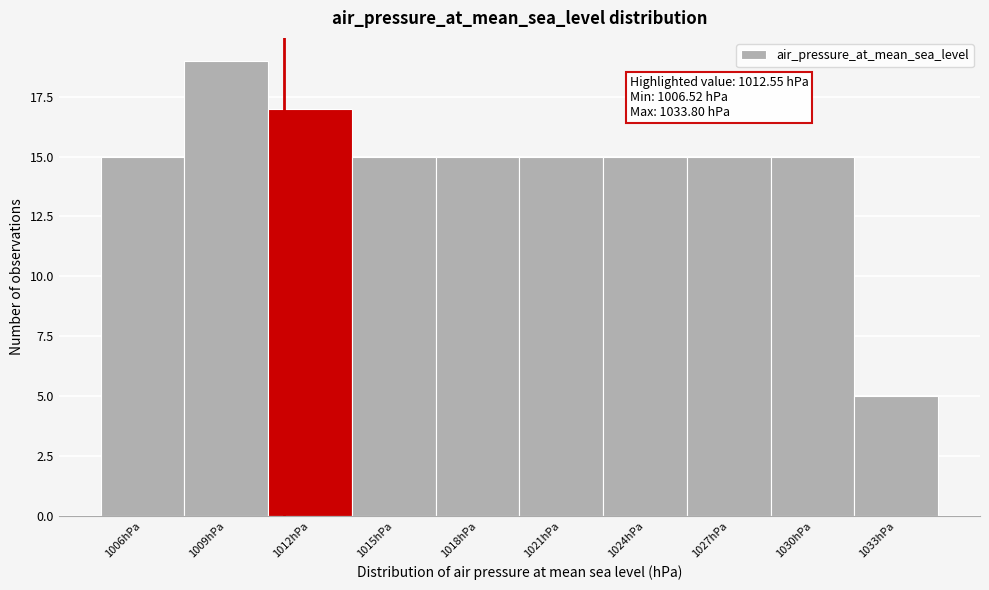

Reading left to right, extract all data points from this chart.

1006hPa=15	1009hPa=19	1012hPa=17	1015hPa=15	1018hPa=15	1021hPa=15	1024hPa=15	1027hPa=15	1030hPa=15	1033hPa=5